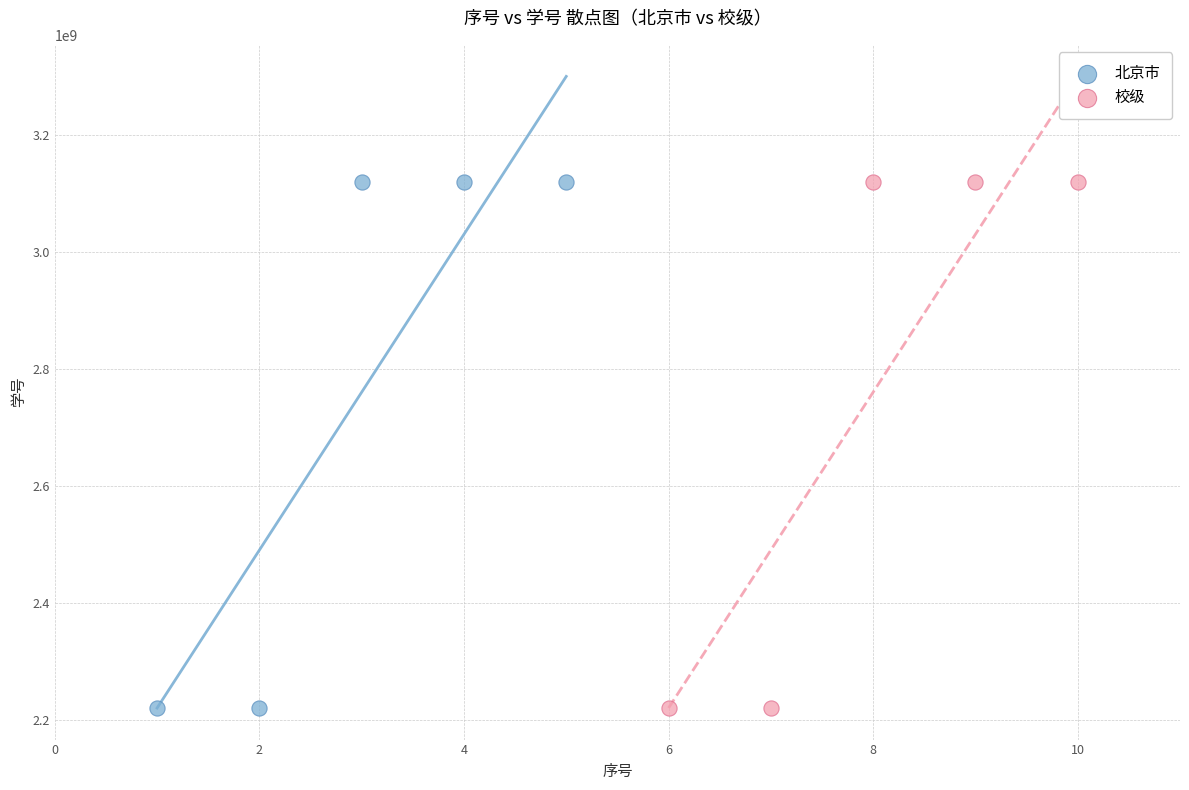

Which series has the largest Y range (max minus min)?

北京市